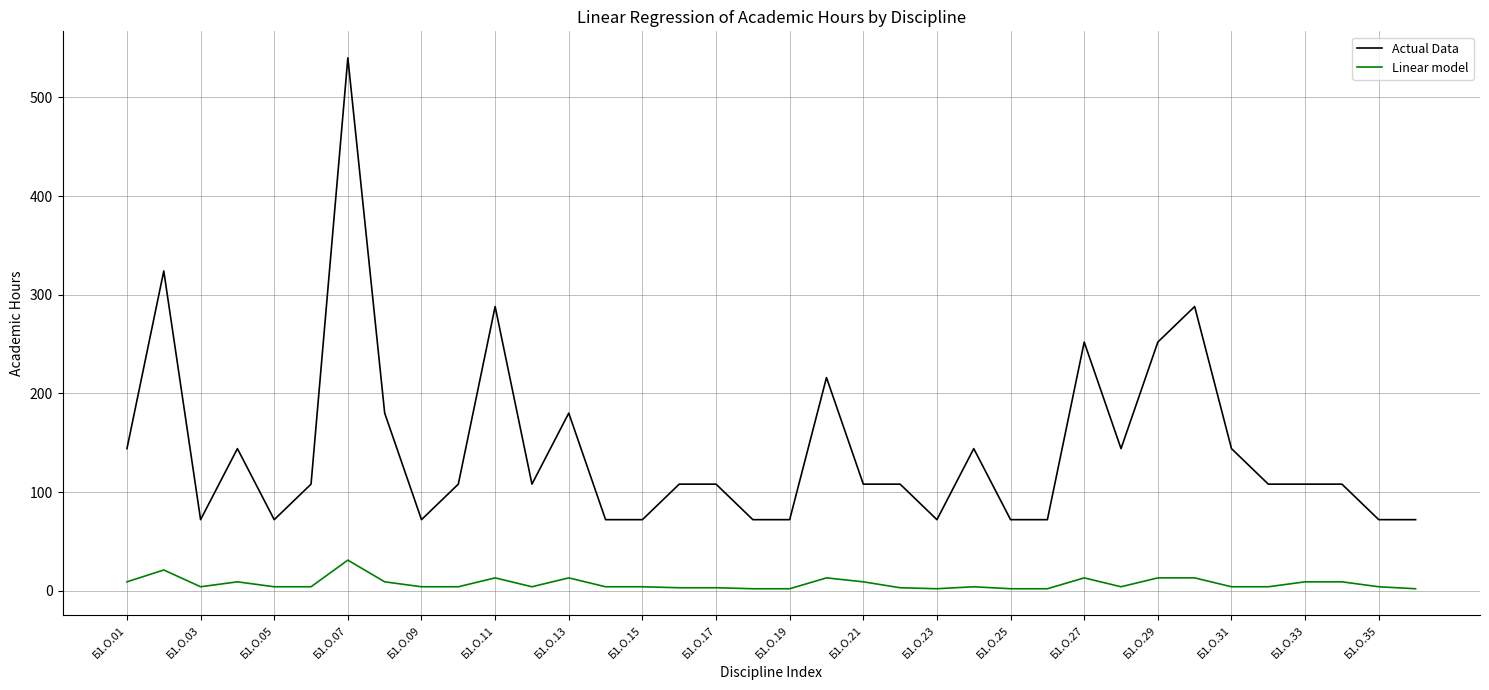

How many lines are shown in the chart?

2